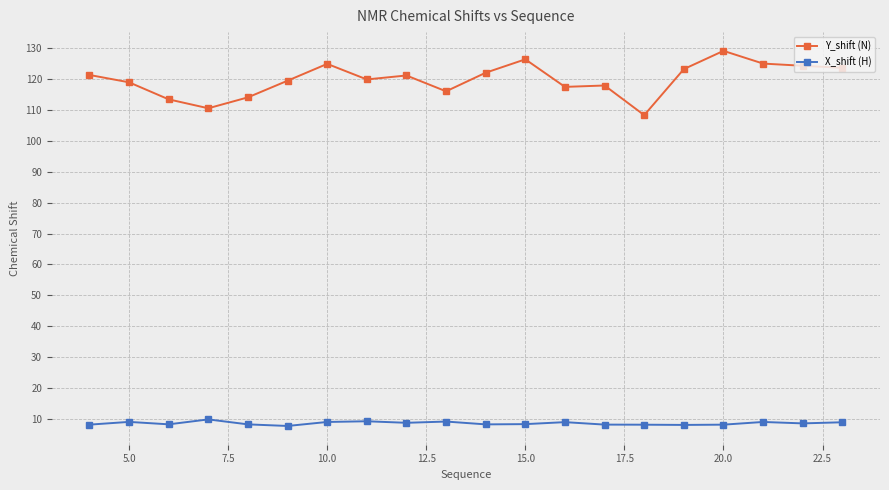

Which series has the widest spread of values?

Y_shift (N)